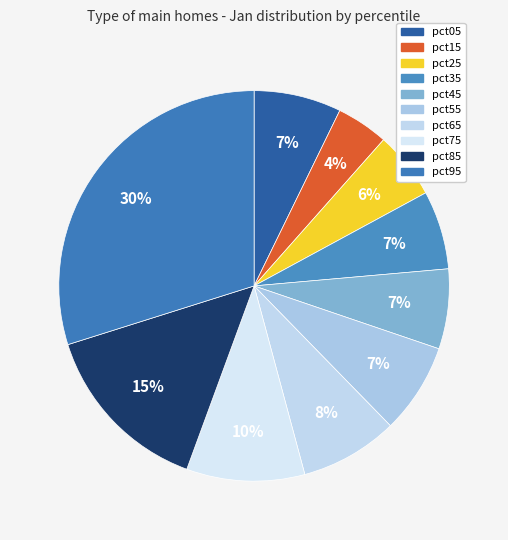

Count the number of slices in the pie.

10